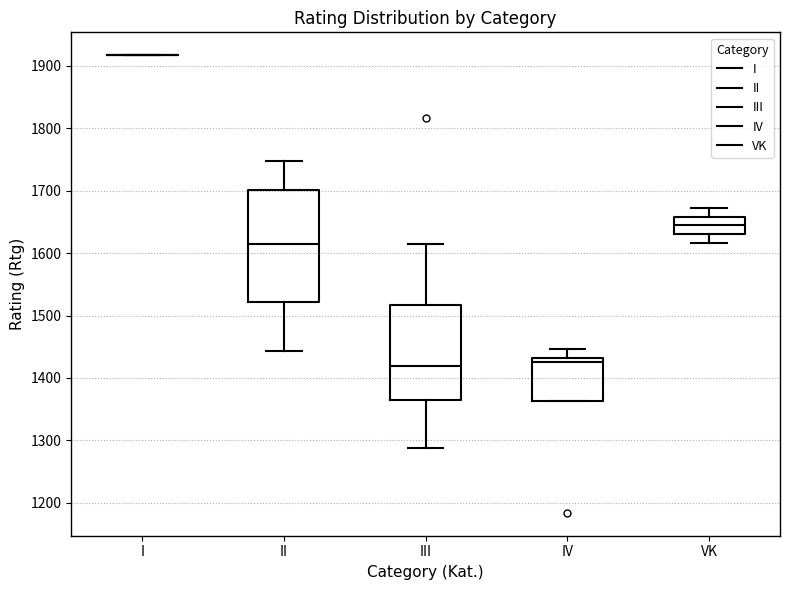

Reading left to right, transcribe this box plot: for each box, give where its median line is, the range the box spans, and where its two whiskers end, as read against the y-axis. The values are not printed on the chart, so give them approximately, as read against the axis.

I: box collapsed to a line at 1920, whiskers 1920 to 1920
II: median 1620, box 1520 to 1700, whiskers 1440 to 1750
III: median 1420, box 1360 to 1520, whiskers 1290 to 1620
IV: median 1430 (just below the box's upper edge), box 1360 to 1430, whiskers 1360 to 1450
VK: median 1640, box 1630 to 1660, whiskers 1620 to 1670